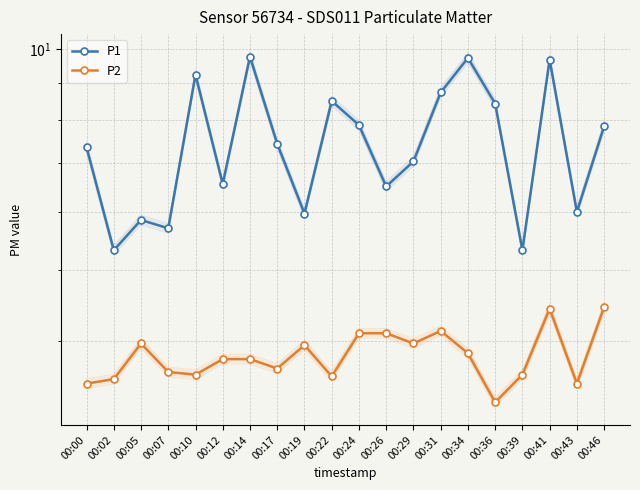

At which category does P2 reach its first local valley?

00:10